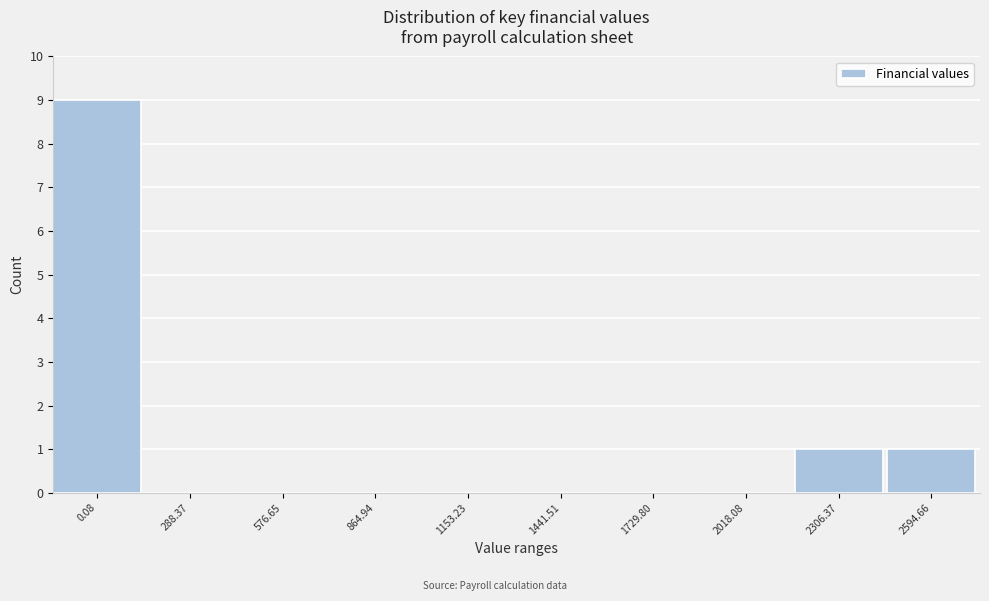

Reading left to right, extract all data points from this chart.

0.08=9	288.37=0	576.65=0	864.94=0	1153.23=0	1441.51=0	1729.80=0	2018.08=0	2306.37=1	2594.66=1